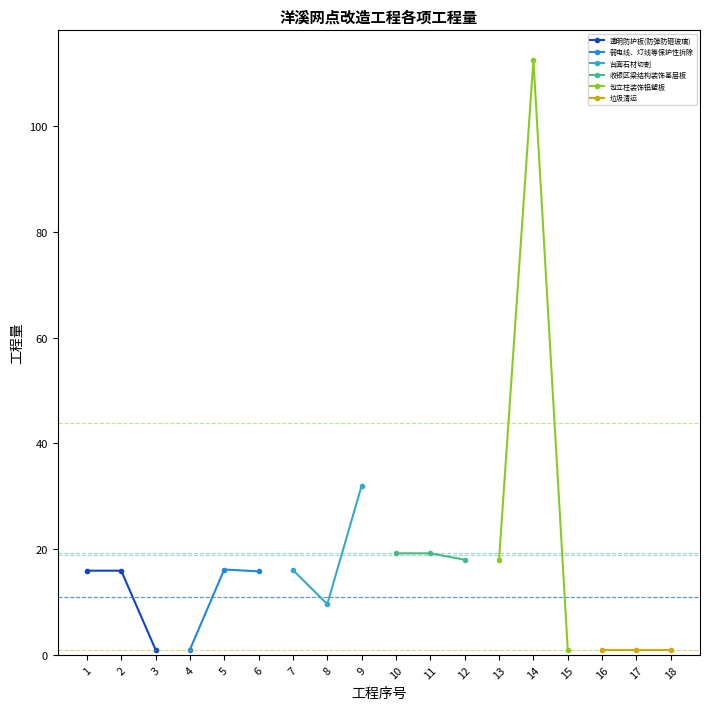

Between 1 and 3, which is larger?

1